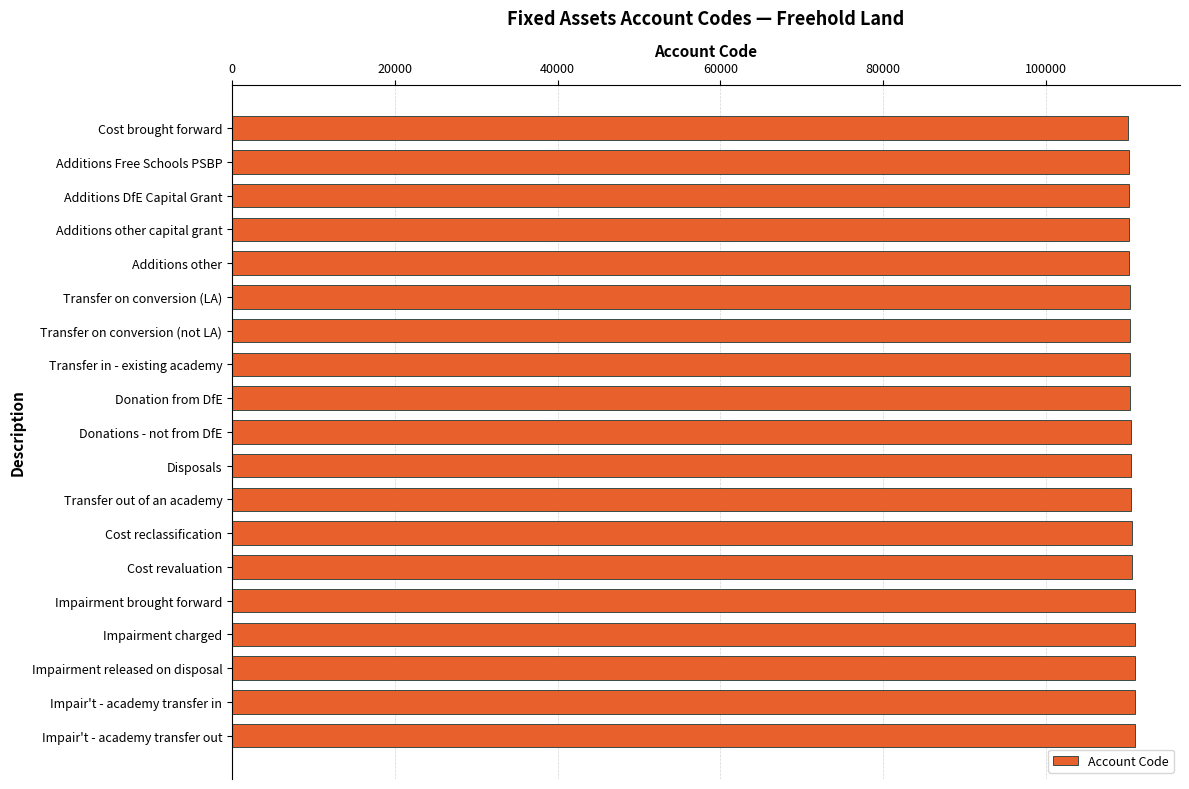

What is the smallest value displayed?

110100